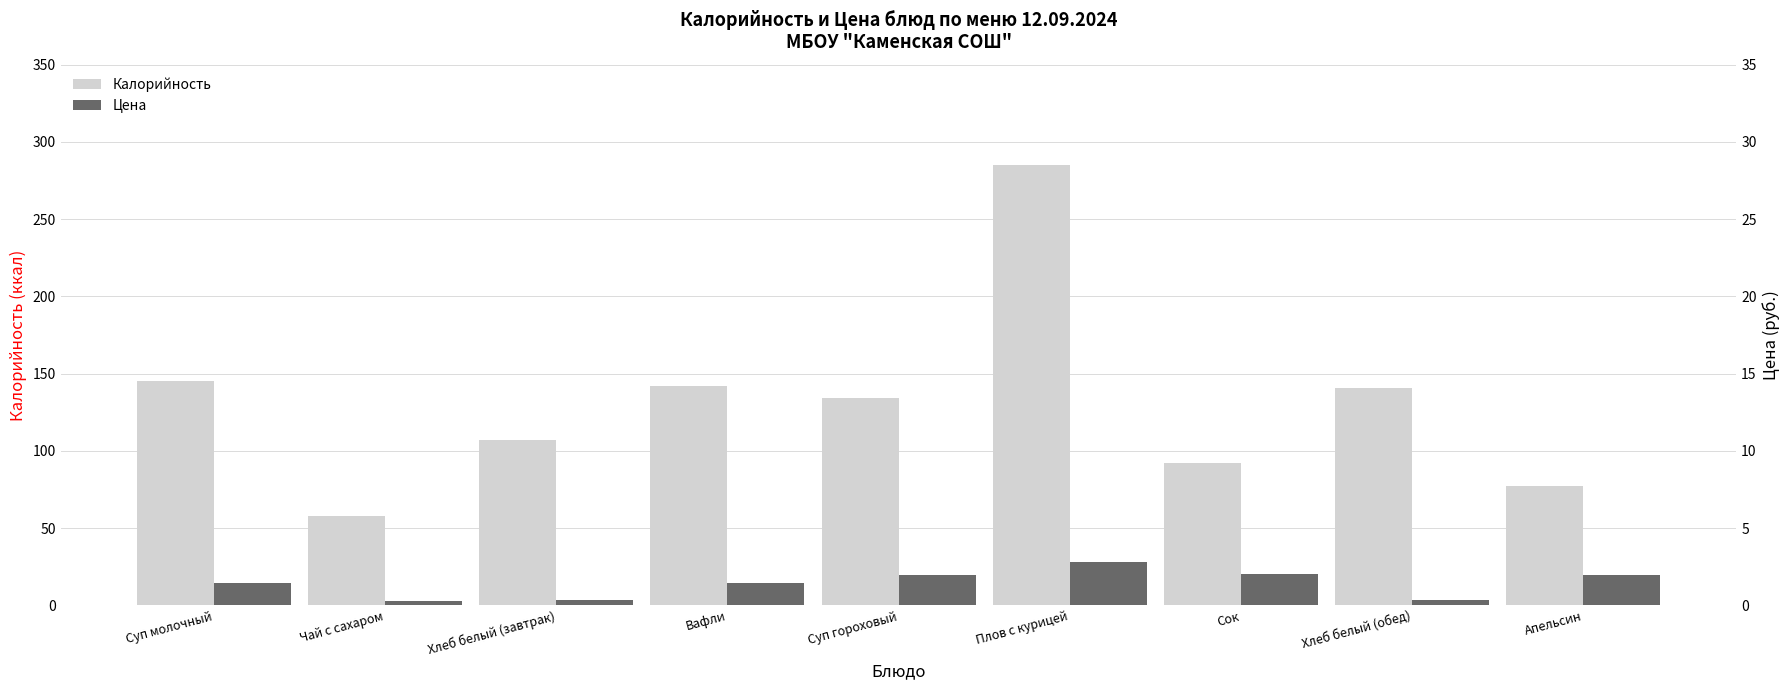

The Калорийность series shows 141.0 at Хлеб белый (обед). True or false?

True